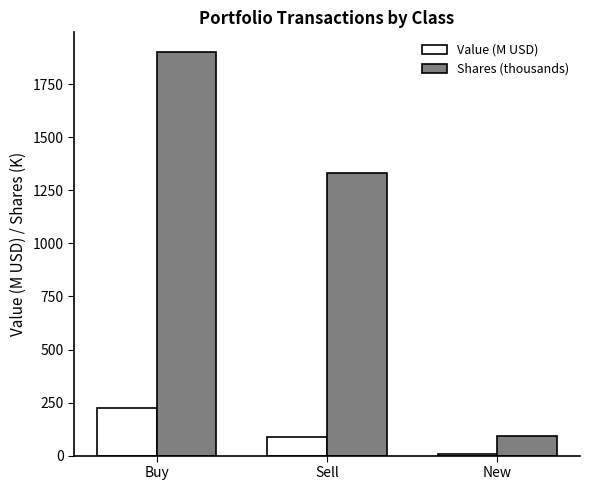

How many groups of bars are there?

3